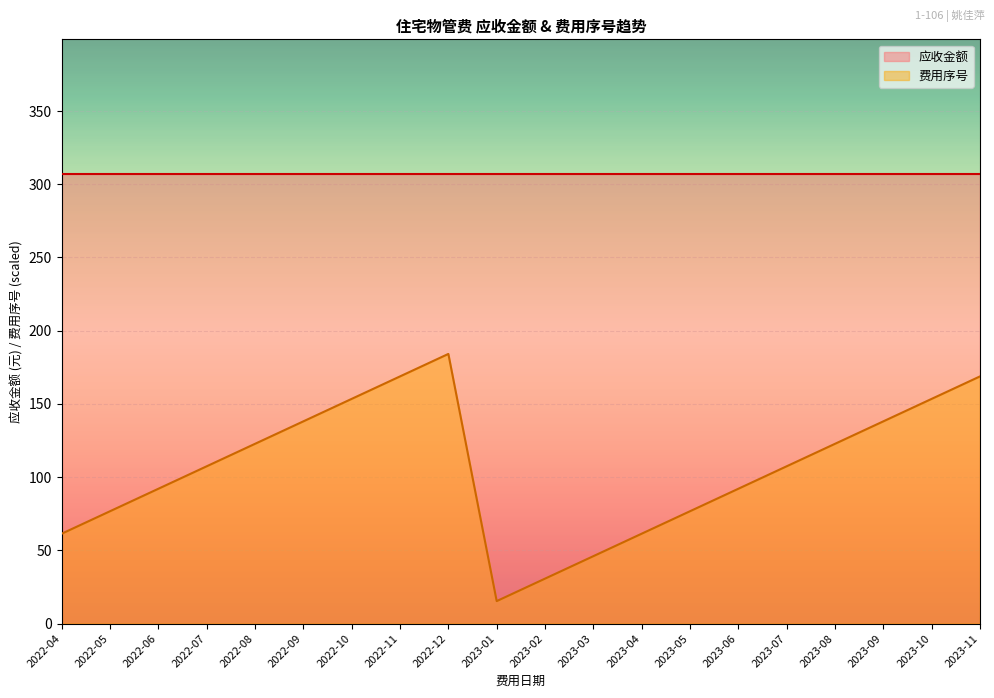

Does the chart display data point markers on the line(s)?

No